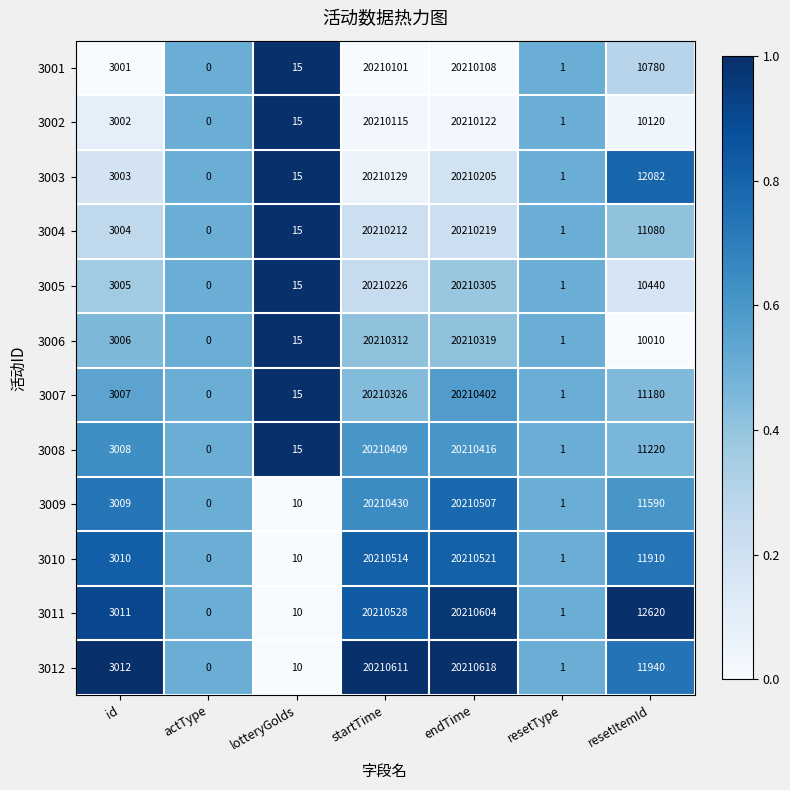

At which category is the sum across all series the highest?

endTime